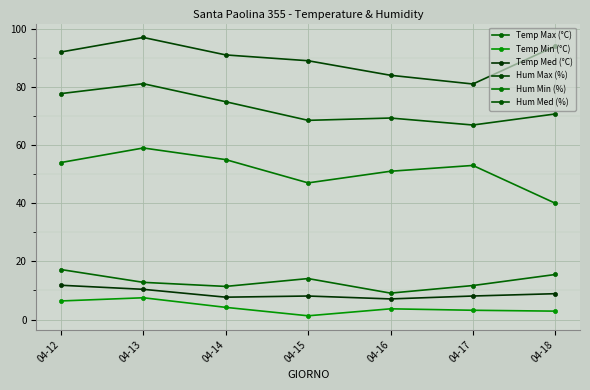

At which label is Temp Med (°C) closest to 9?

04-18